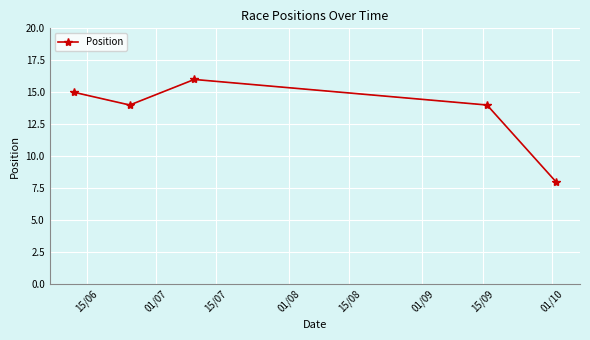

What is the maximum value shown in the chart?

16